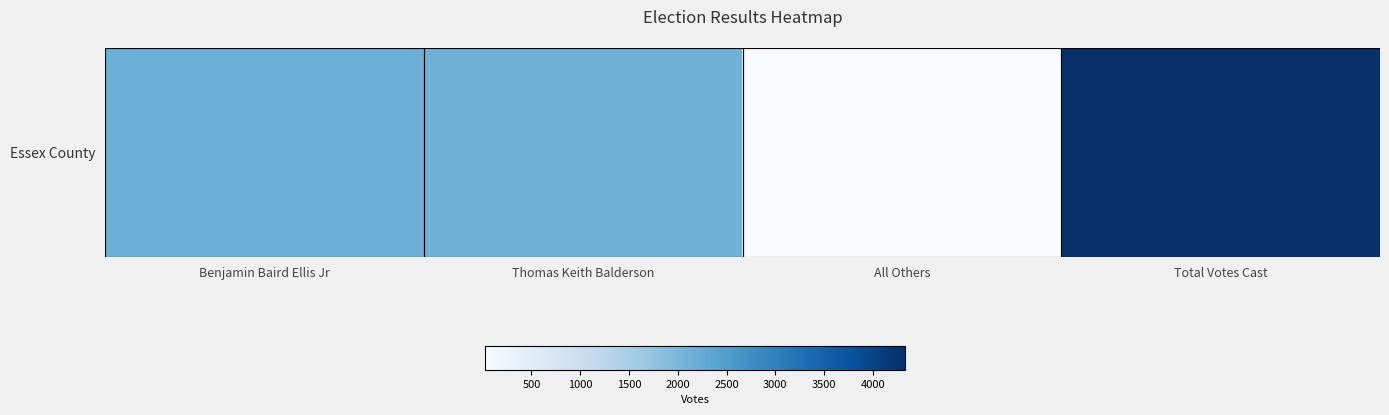

Reading right to left, transcribe all the data shown in this chart.

Total Votes Cast=4330	All Others=24	Thomas Keith Balderson=2139	Benjamin Baird Ellis Jr=2167